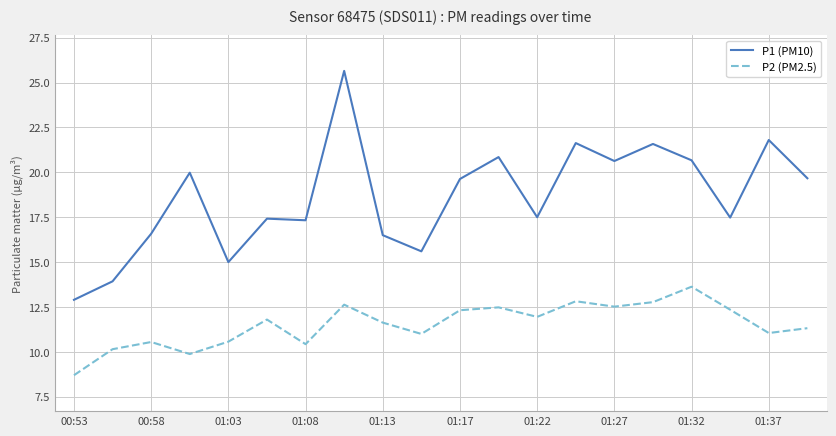

List the series in order of their overall mean, highest first.

P1 (PM10), P2 (PM2.5)